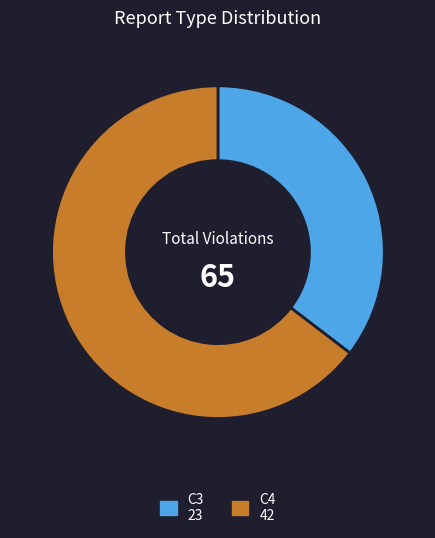

The C3 23 slice represents 45% of the pie. True or false?

False